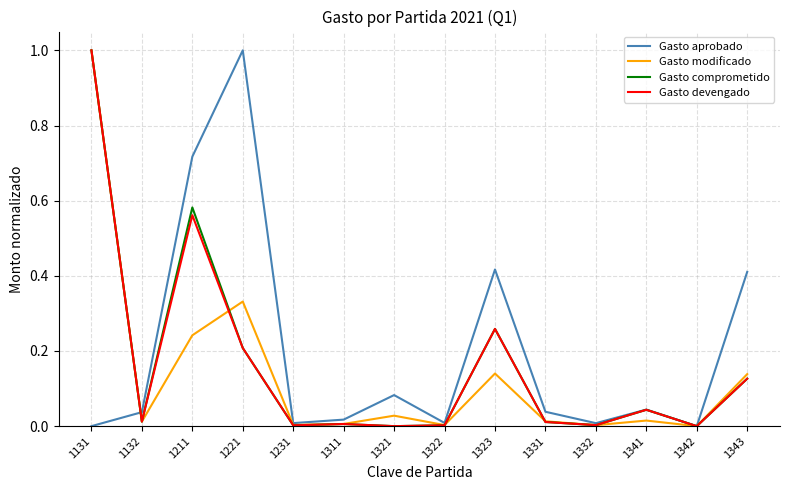

Which series ends up on top after the final intersection of Gasto modificado and Gasto devengado?

Gasto modificado